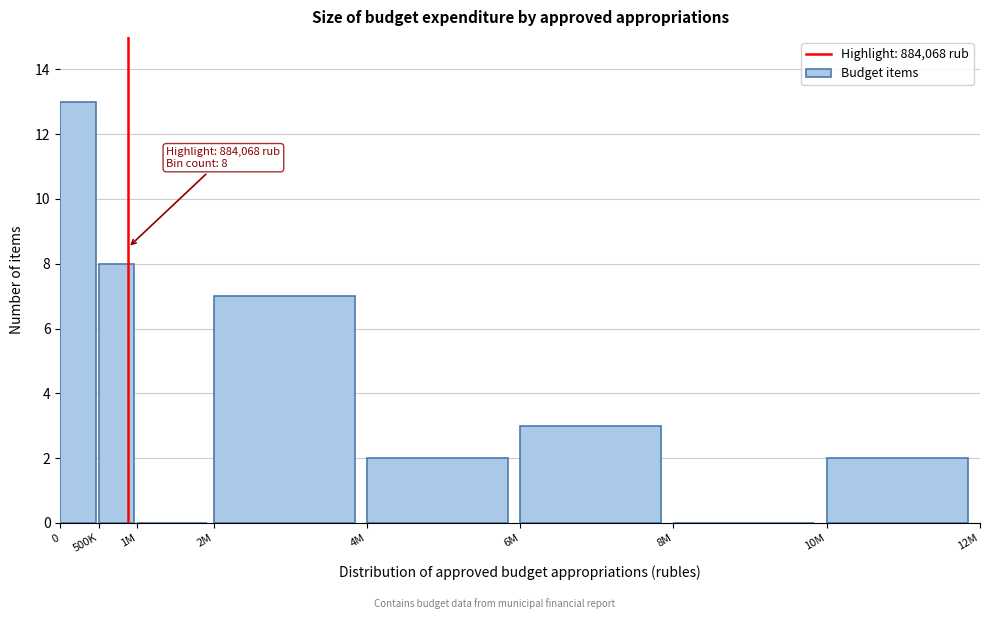

Reading left to right, transcribe all the data shown in this chart.

0=13	500K=8	1M=0	2M=7	4M=2	6M=3	8M=0	10M=2